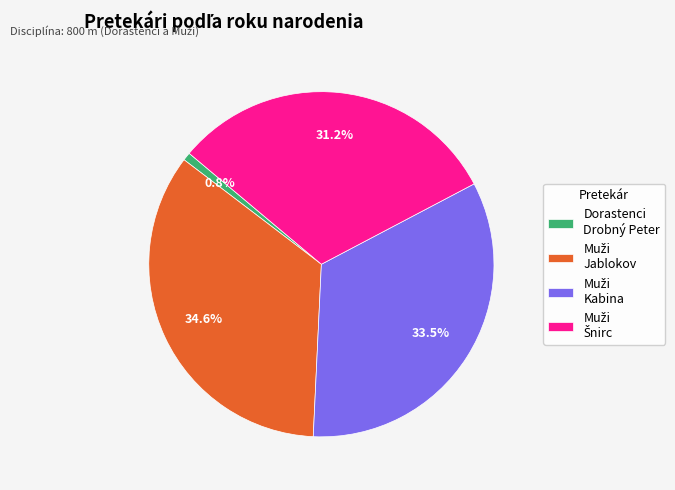

Does any single category account for the majority?

No